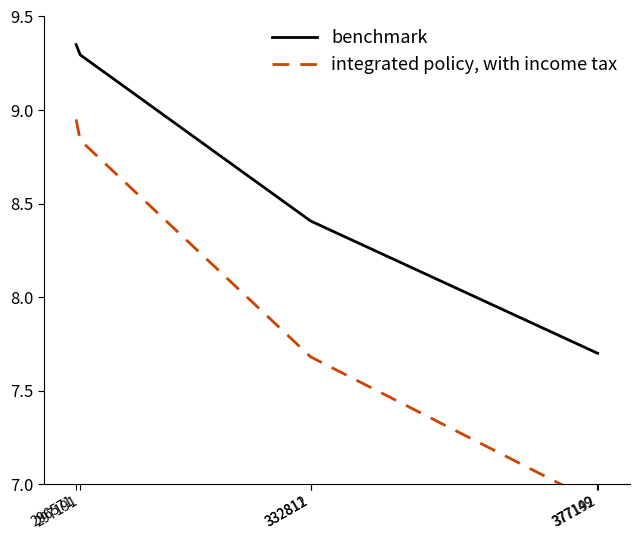

Count the benchmark values in the range 7 to 9.

4